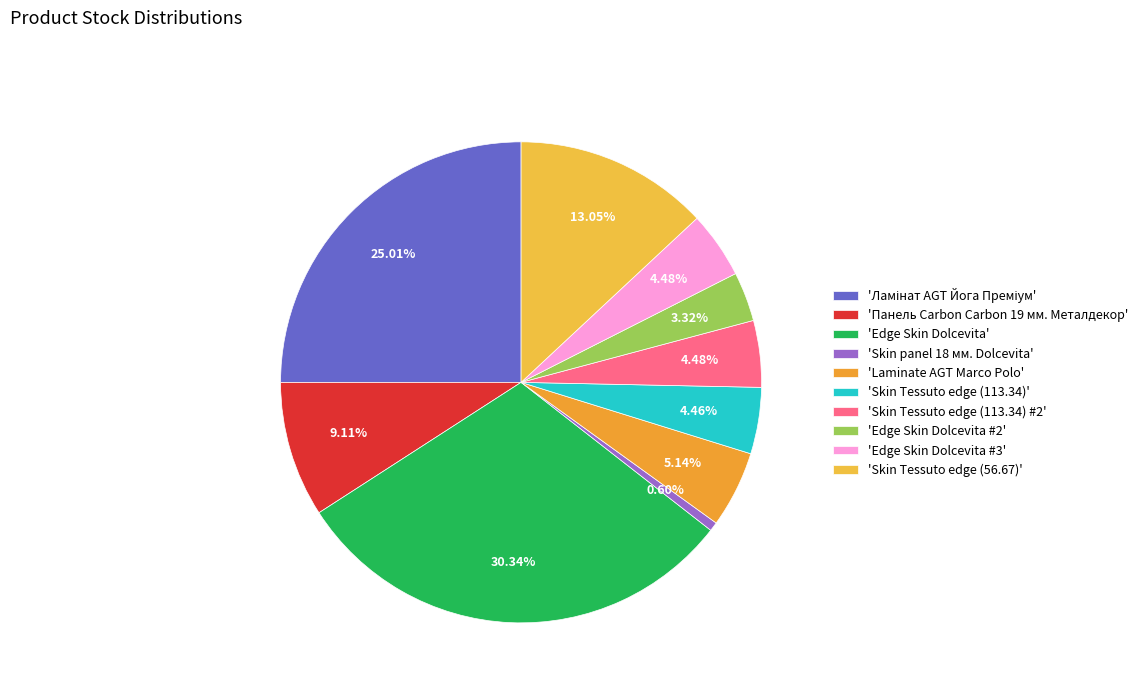

Count the number of slices in the pie.

10